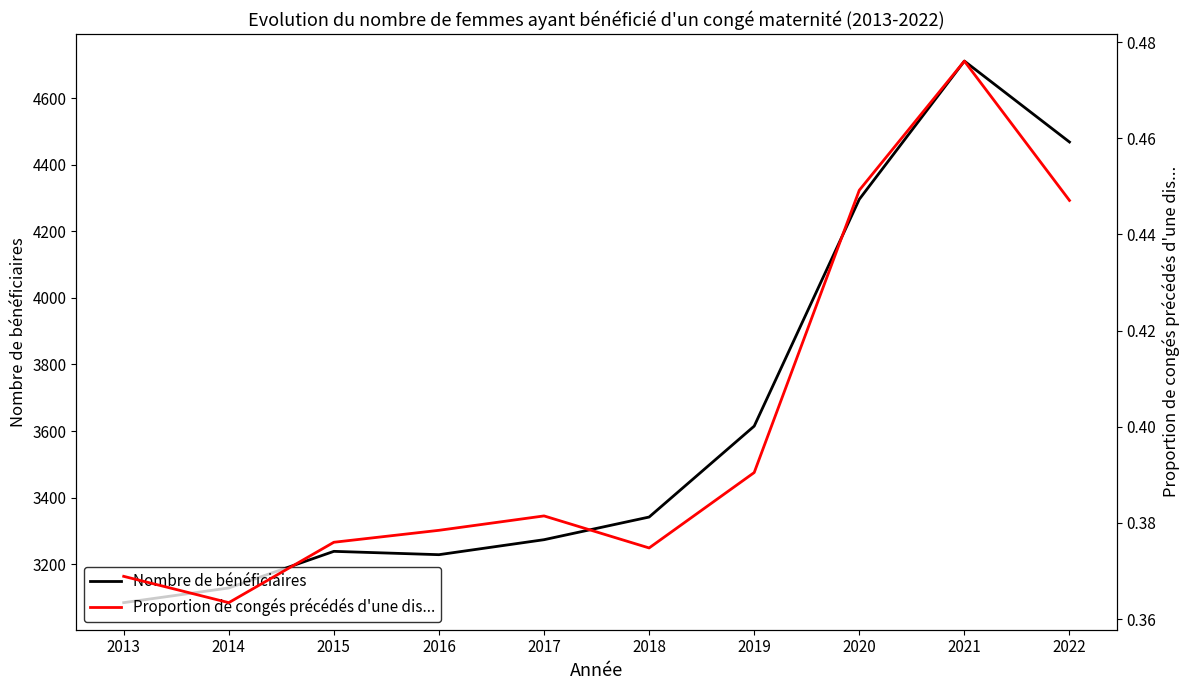

Read the Nombre de bénéficiaires value at 2021.

4711